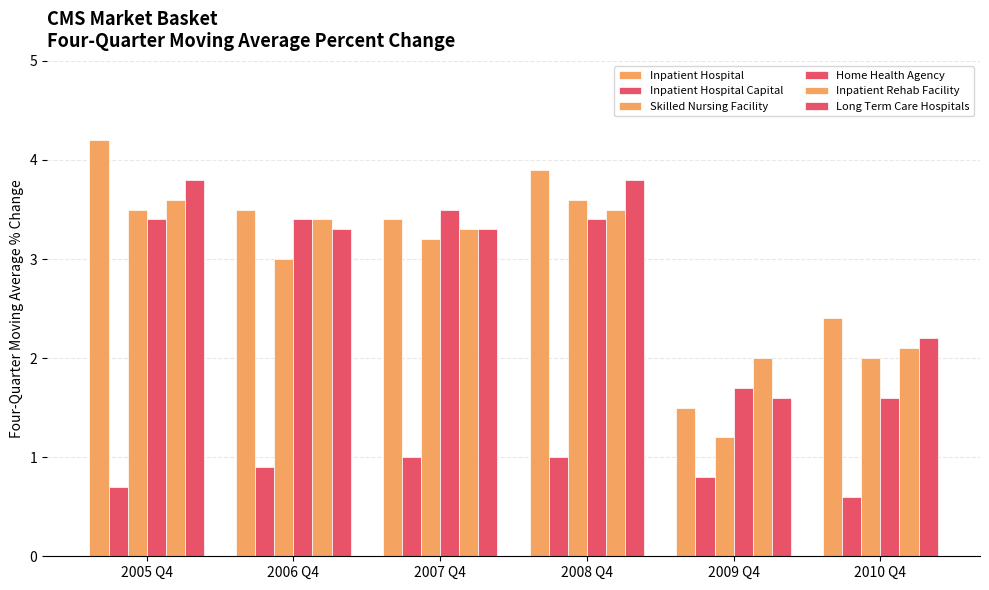

What is the label of the 4th bar from the right?

2007 Q4